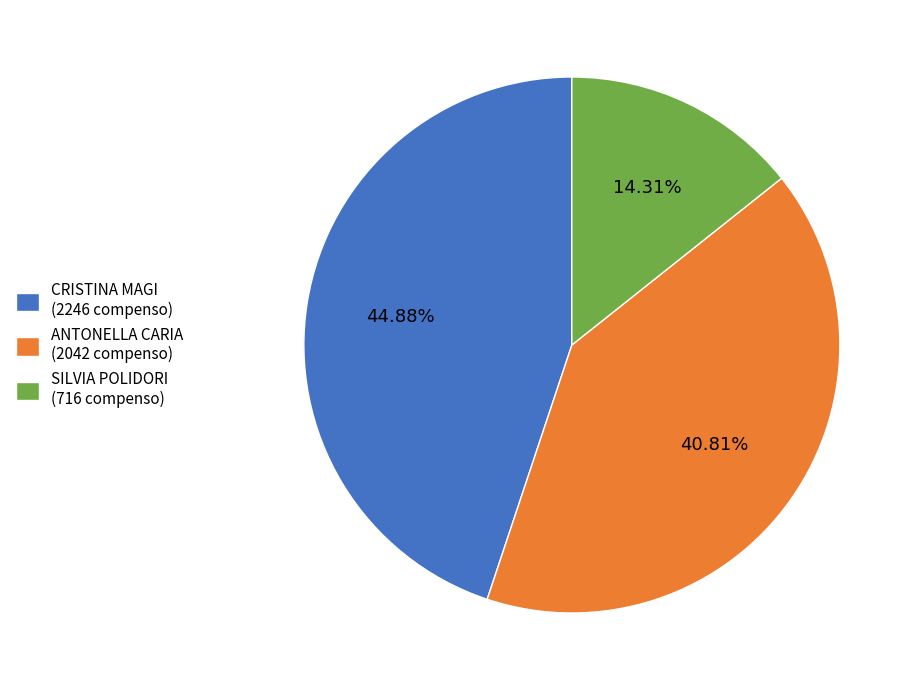

To the nearest percent, what percentage of the pie is CRISTINA MAGI?

45%